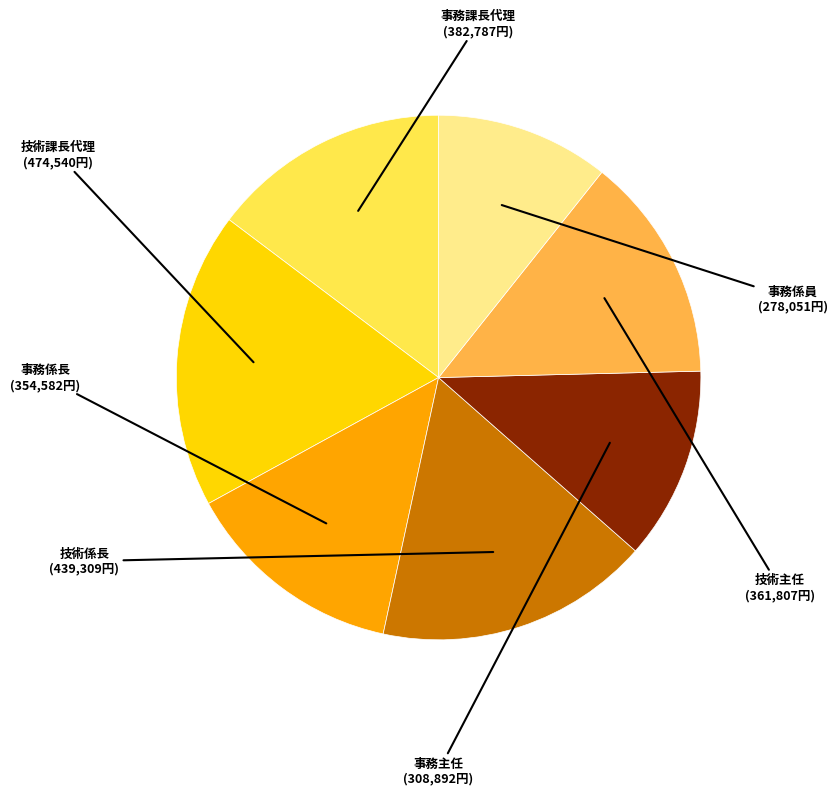

Is there any slice that represents more than half of the pie?

No